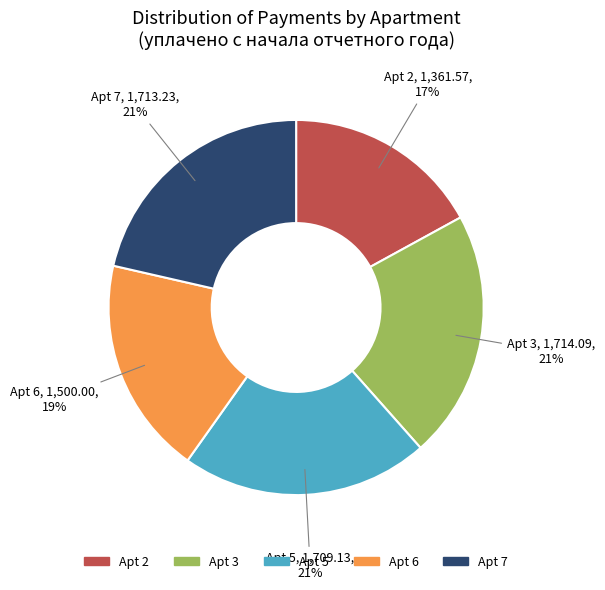

Is there a majority slice in this chart?

No